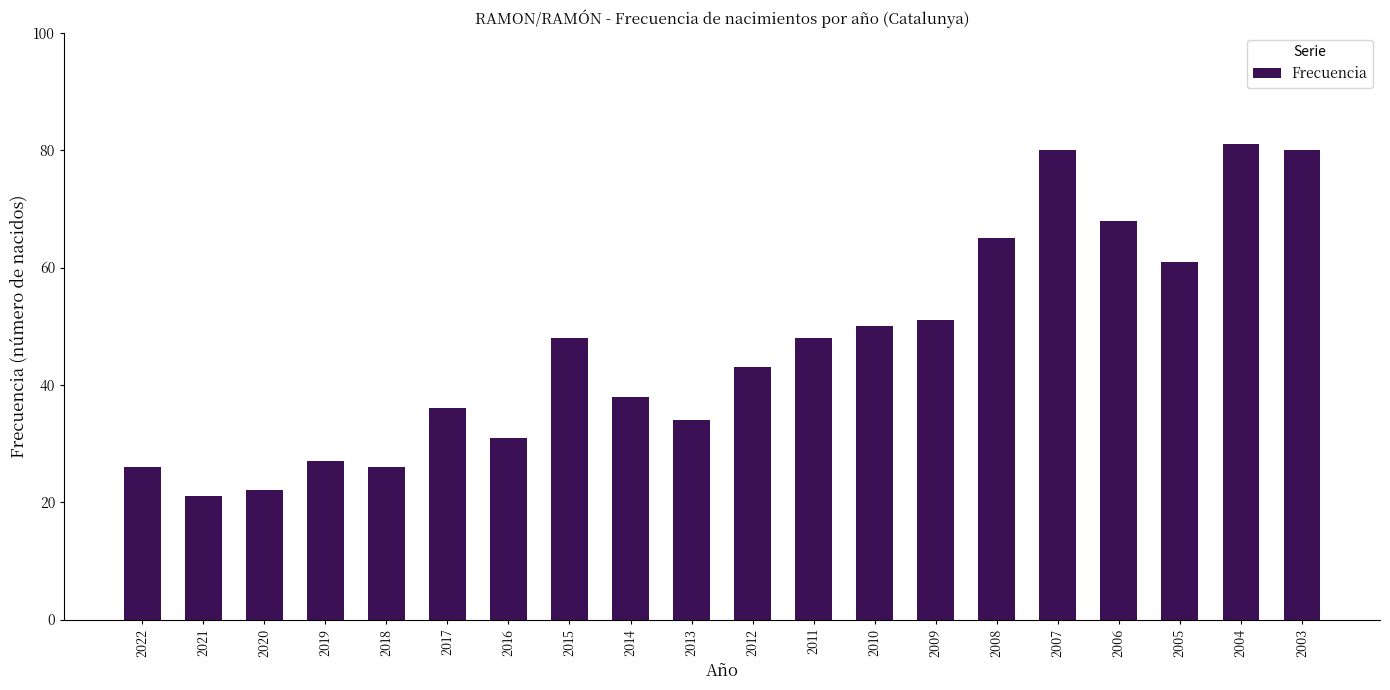

Reading left to right, extract all data points from this chart.

2022=26	2021=21	2020=22	2019=27	2018=26	2017=36	2016=31	2015=48	2014=38	2013=34	2012=43	2011=48	2010=50	2009=51	2008=65	2007=80	2006=68	2005=61	2004=81	2003=80